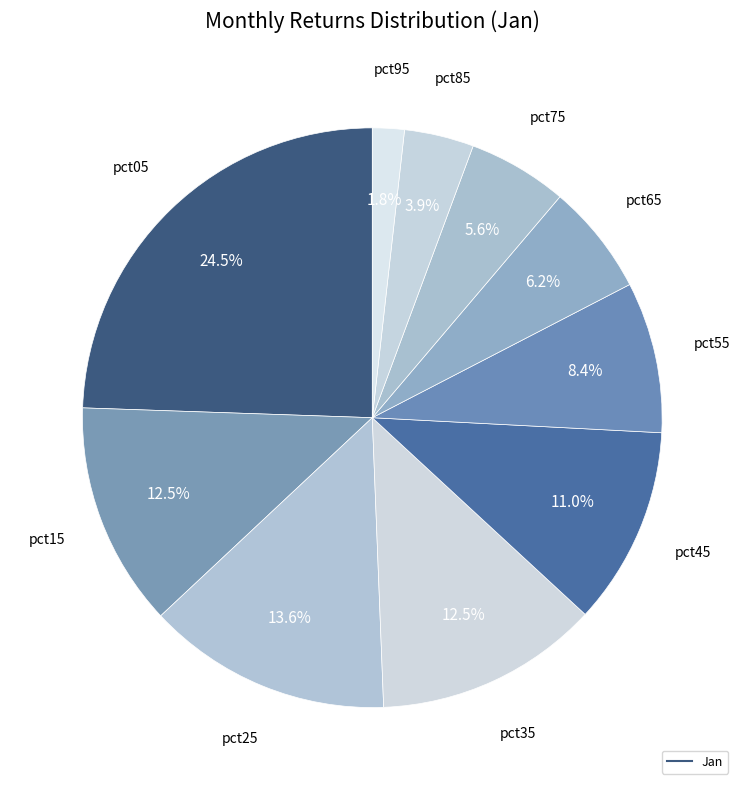

To the nearest percent, what is the difference between the largest and smallest slice percentages?

23%